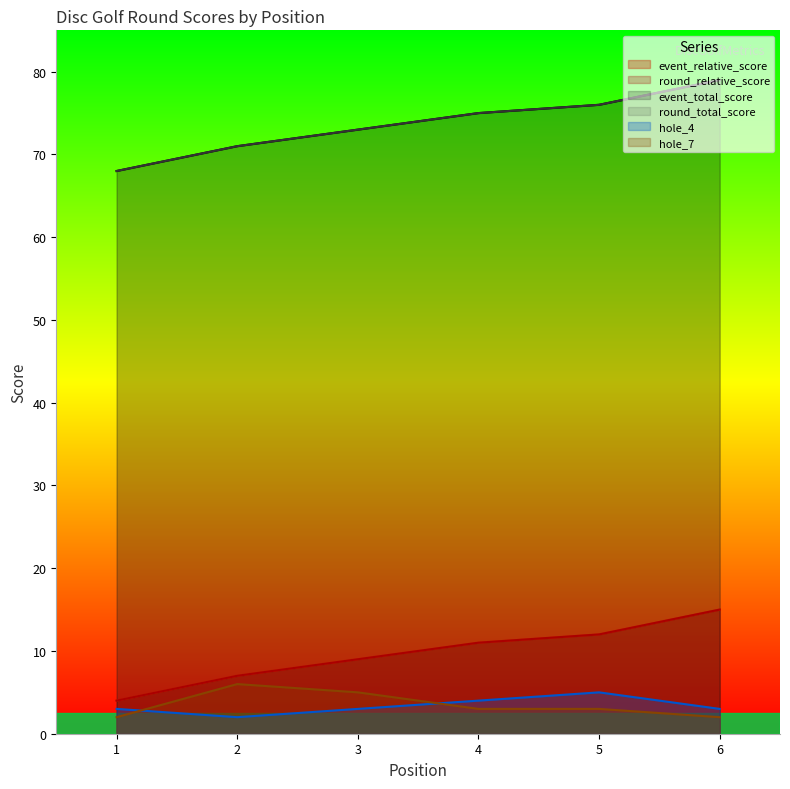

At 6, list the series in order from largest to smallest.

event_total_score, round_total_score, event_relative_score, round_relative_score, hole_4, hole_7